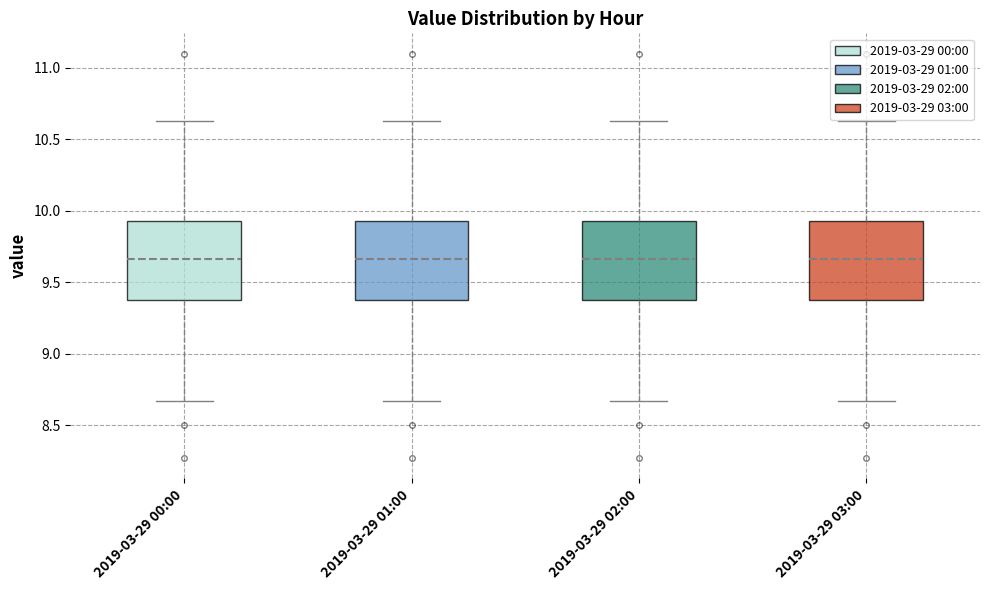

Reading left to right, read every box against the y-axis: the position of its median line, the range the box covers, and the ends of its whiskers. The values are not printed on the chart, so give them approximately, as read against the axis.

2019-03-29 00:00: median 9.65, box 9.40 to 9.95, whiskers 8.65 to 10.65
2019-03-29 01:00: median 9.65, box 9.40 to 9.95, whiskers 8.65 to 10.65
2019-03-29 02:00: median 9.65, box 9.40 to 9.95, whiskers 8.65 to 10.65
2019-03-29 03:00: median 9.65, box 9.40 to 9.95, whiskers 8.65 to 10.65